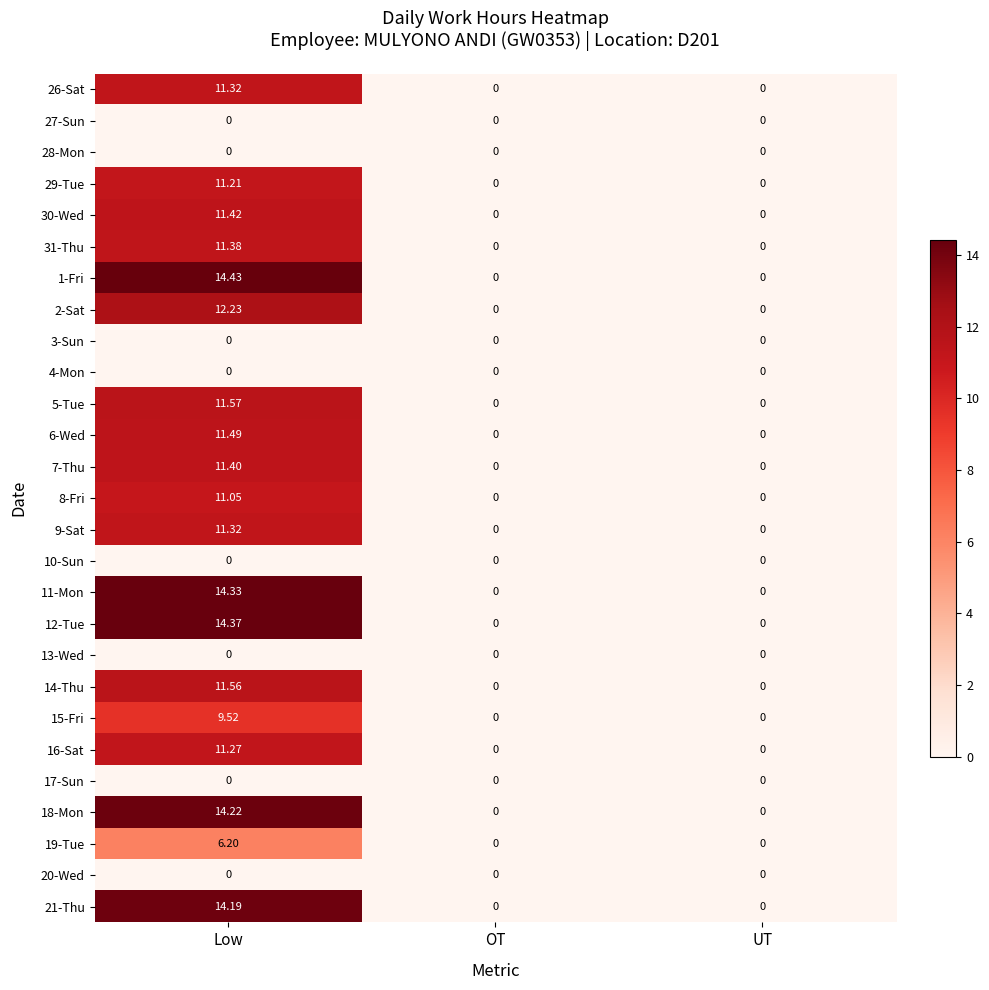

Count the number of categories in the chart.

3